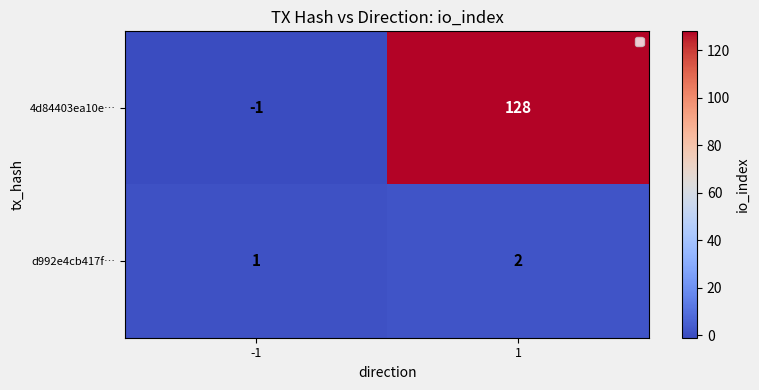

The 4d84403ea10e… series shows 128 at 1. True or false?

True